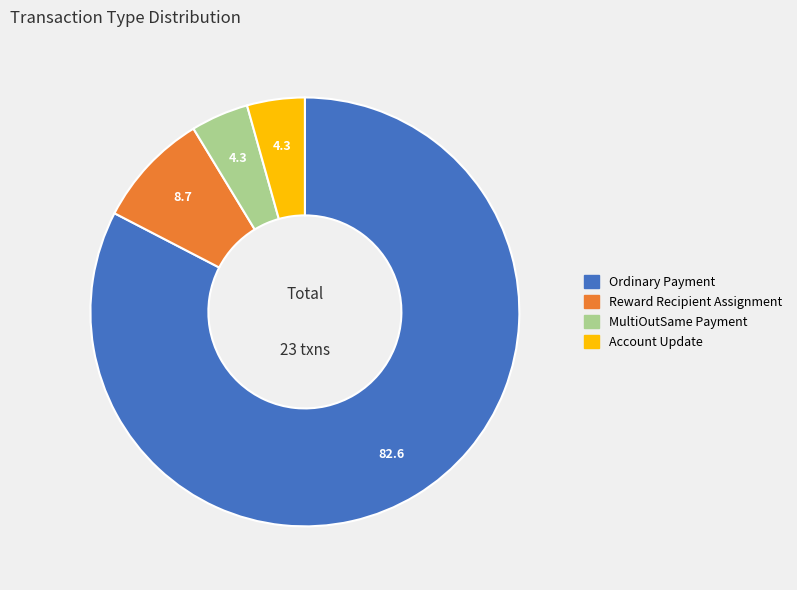

Which category accounts for the majority?

Ordinary Payment